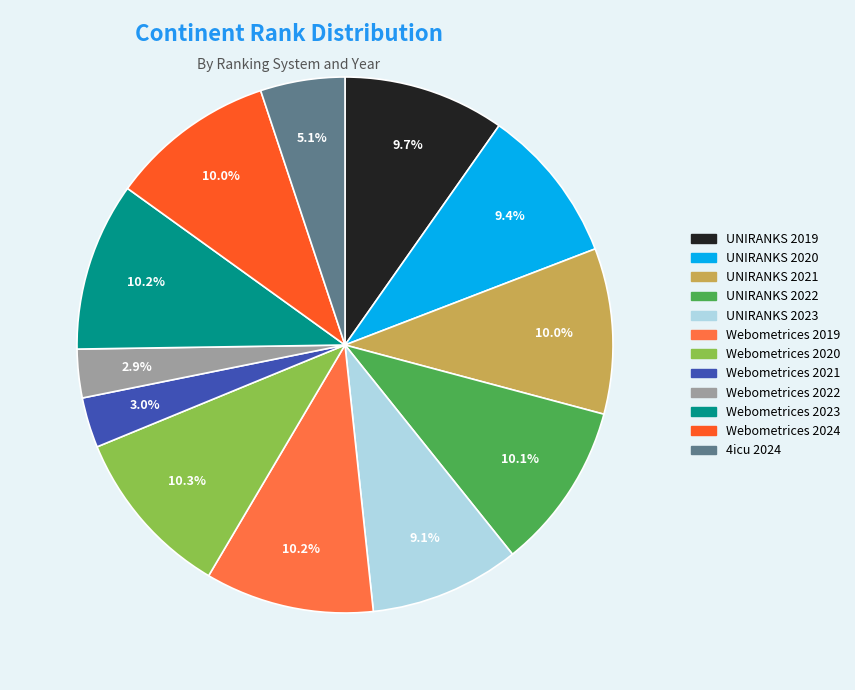

True or false: Webometrices 2021 accounts for 3% of the total.

True